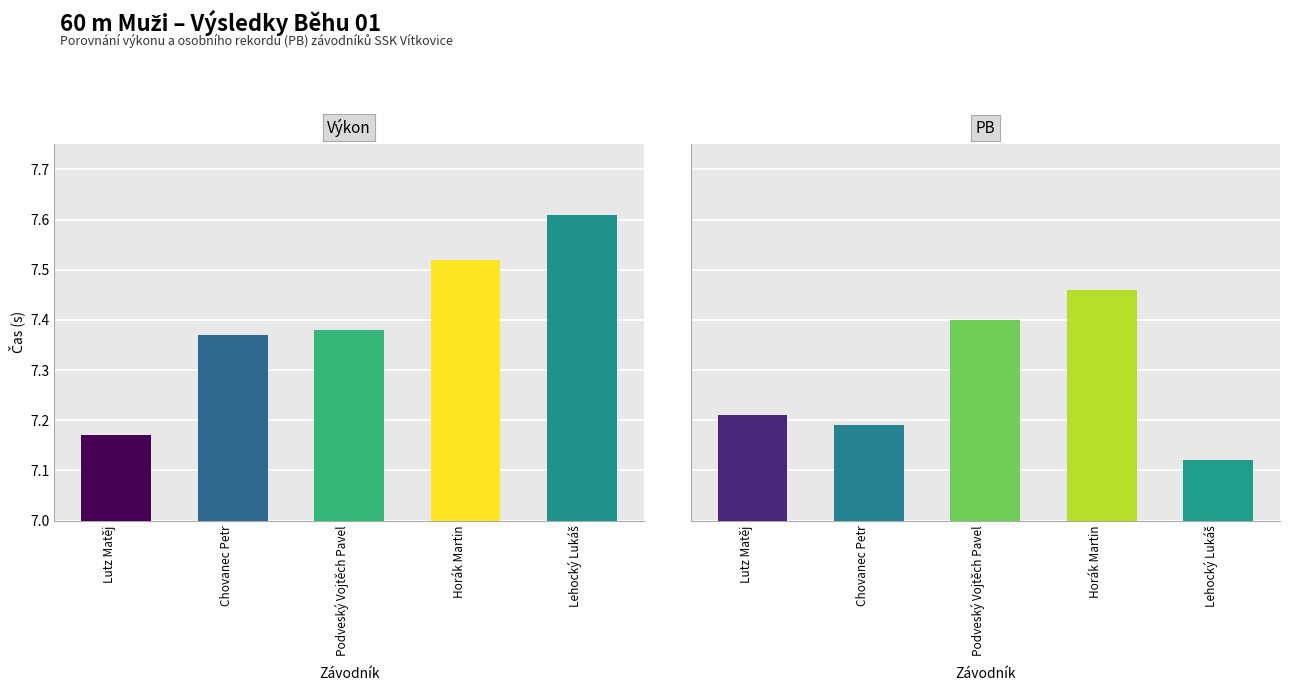

What are all the series names shown in the legend?

Výkon, PB